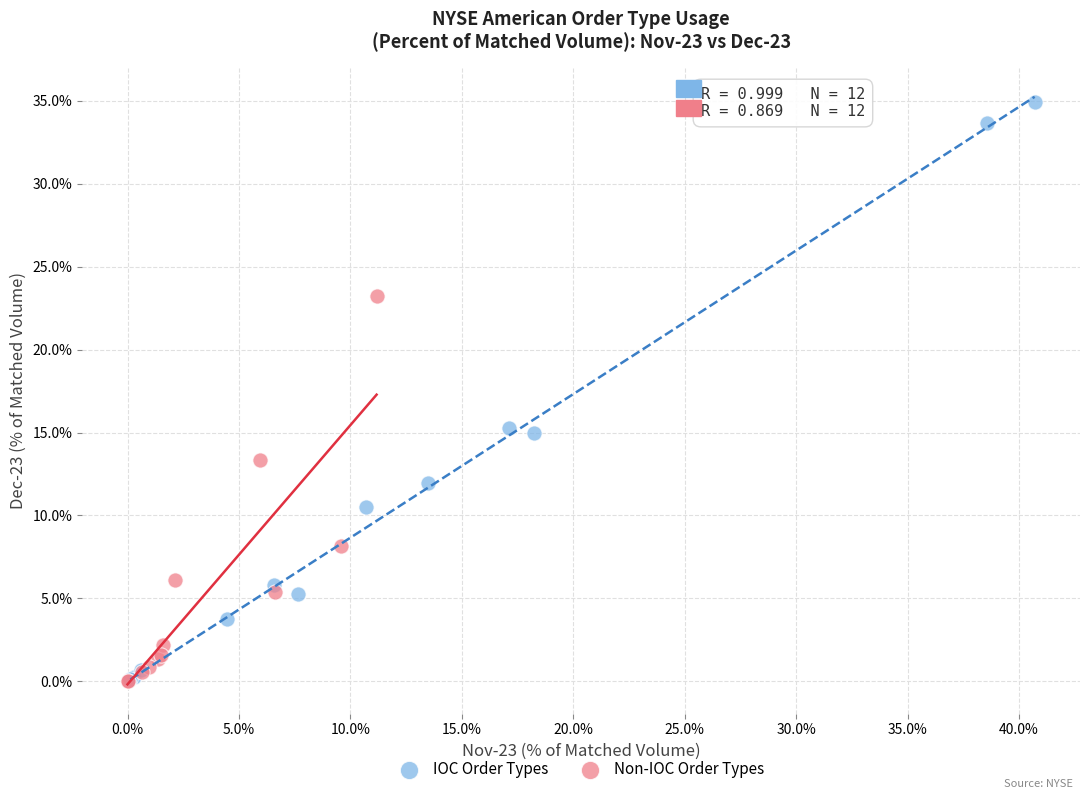

Which series contains the highest Y value?

IOC Order Types